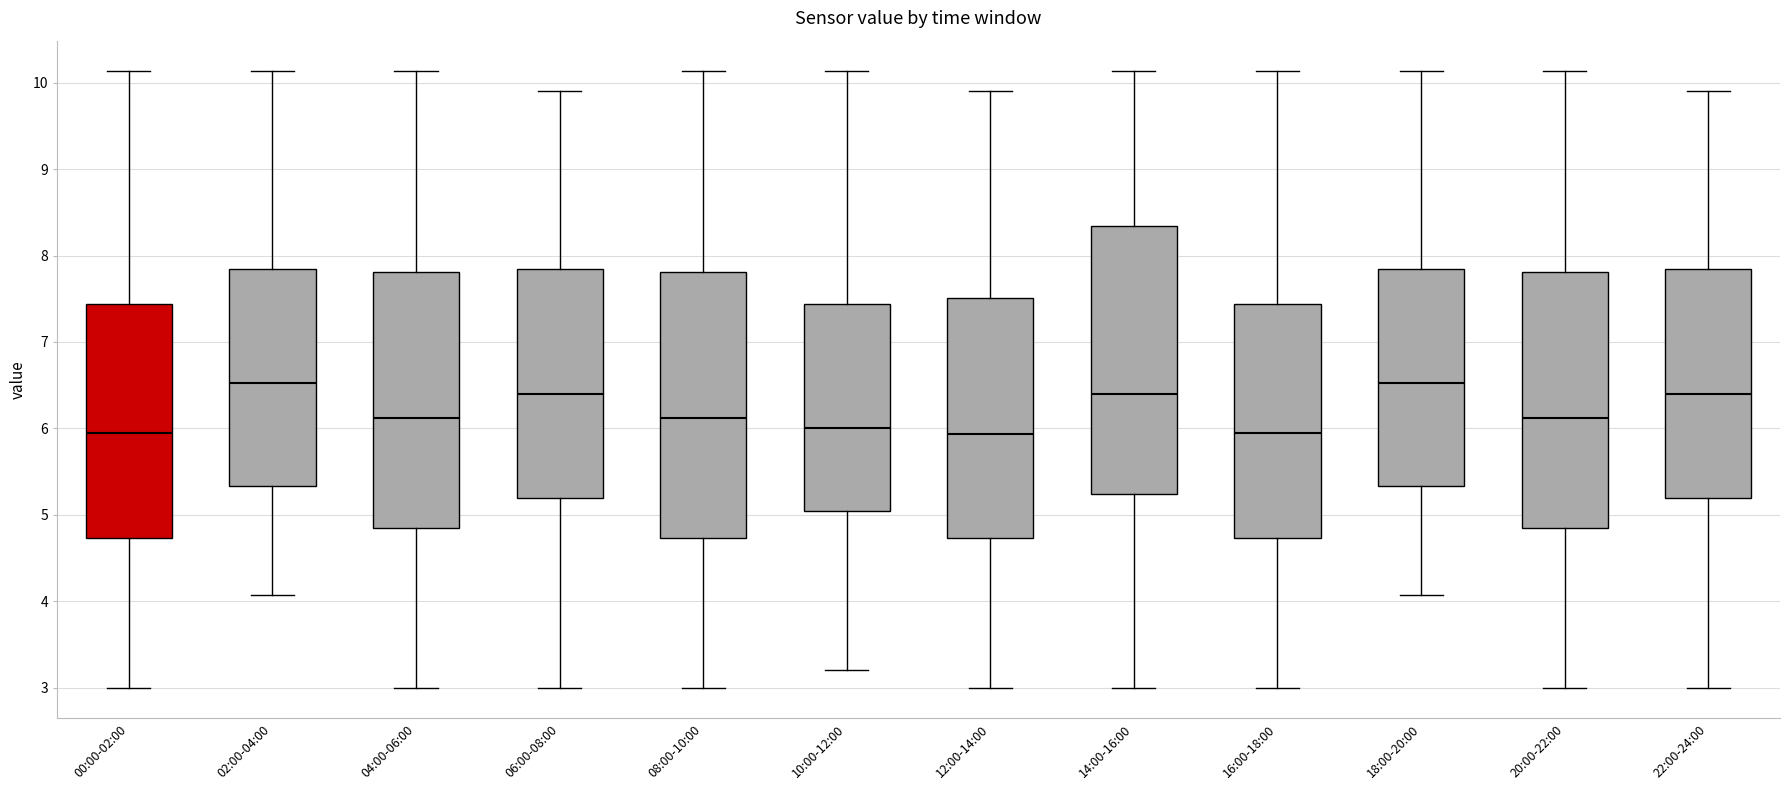

Reading left to right, read every box against the y-axis: the position of its median line, the range the box covers, and the ends of its whiskers. The values are not printed on the chart, so give them approximately, as read against the axis.

00:00-02:00: median 6.0, box 4.7 to 7.4, whiskers 3.0 to 10.1
02:00-04:00: median 6.5, box 5.3 to 7.8, whiskers 4.1 to 10.1
04:00-06:00: median 6.1, box 4.9 to 7.8, whiskers 3.0 to 10.1
06:00-08:00: median 6.4, box 5.2 to 7.8, whiskers 3.0 to 9.9
08:00-10:00: median 6.1, box 4.7 to 7.8, whiskers 3.0 to 10.1
10:00-12:00: median 6.0, box 5.1 to 7.4, whiskers 3.2 to 10.1
12:00-14:00: median 5.9, box 4.7 to 7.5, whiskers 3.0 to 9.9
14:00-16:00: median 6.4, box 5.2 to 8.3, whiskers 3.0 to 10.1
16:00-18:00: median 6.0, box 4.7 to 7.4, whiskers 3.0 to 10.1
18:00-20:00: median 6.5, box 5.3 to 7.8, whiskers 4.1 to 10.1
20:00-22:00: median 6.1, box 4.9 to 7.8, whiskers 3.0 to 10.1
22:00-24:00: median 6.4, box 5.2 to 7.8, whiskers 3.0 to 9.9